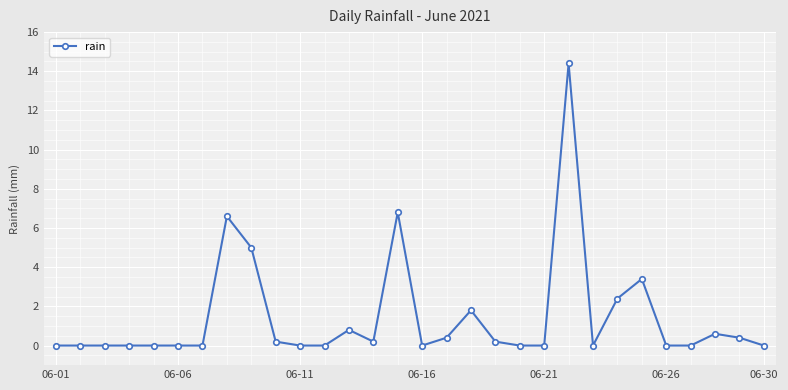

What is the value of the 25th point from the left?

3.4